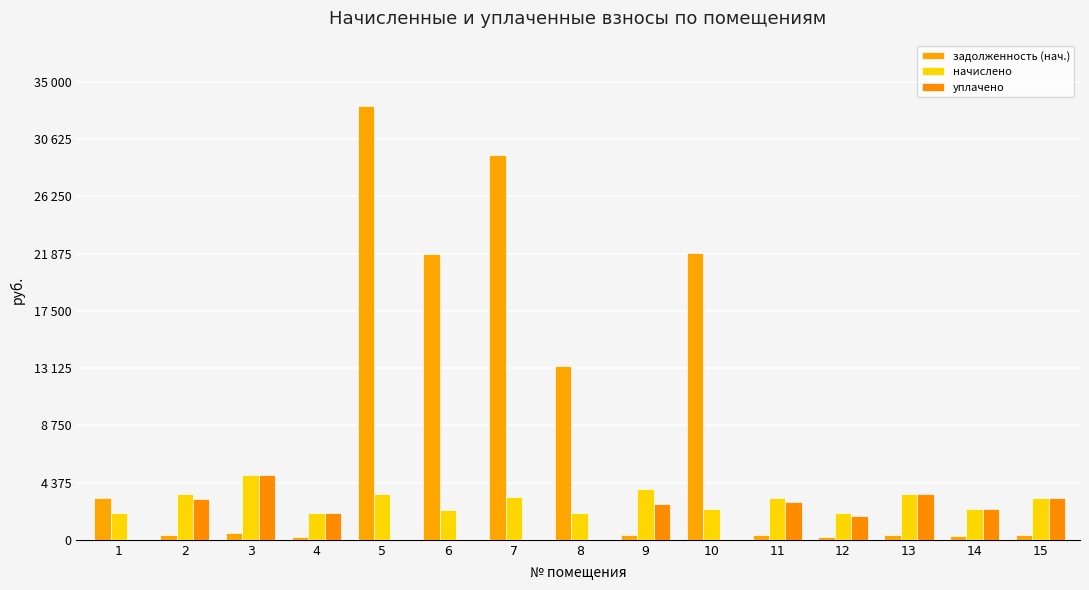

Are the bars grouped side by side (vs. stacked)?

Yes